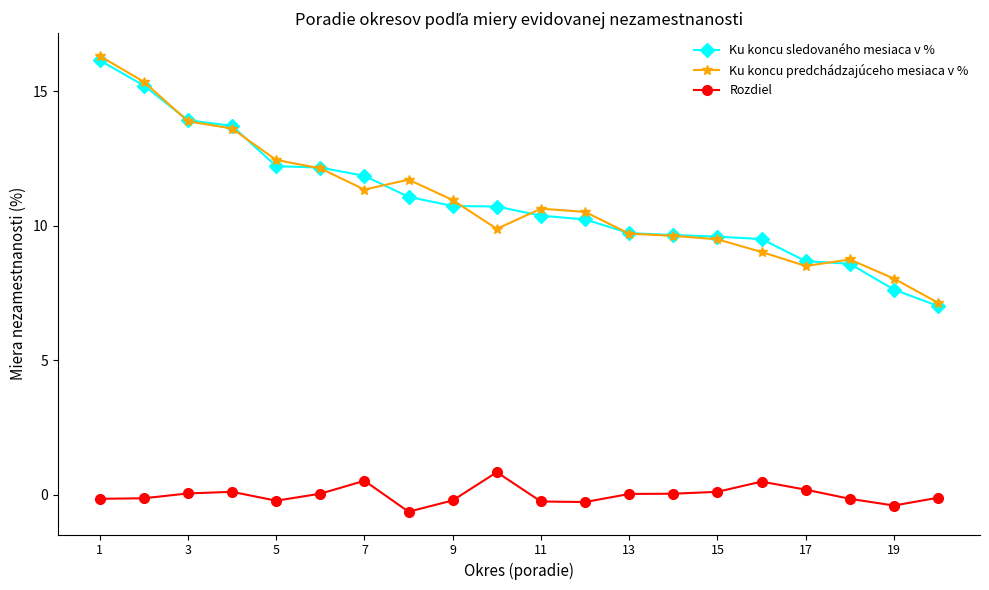

True or false: Ku koncu sledovaného mesiaca v % and Rozdiel cross at least once.

False